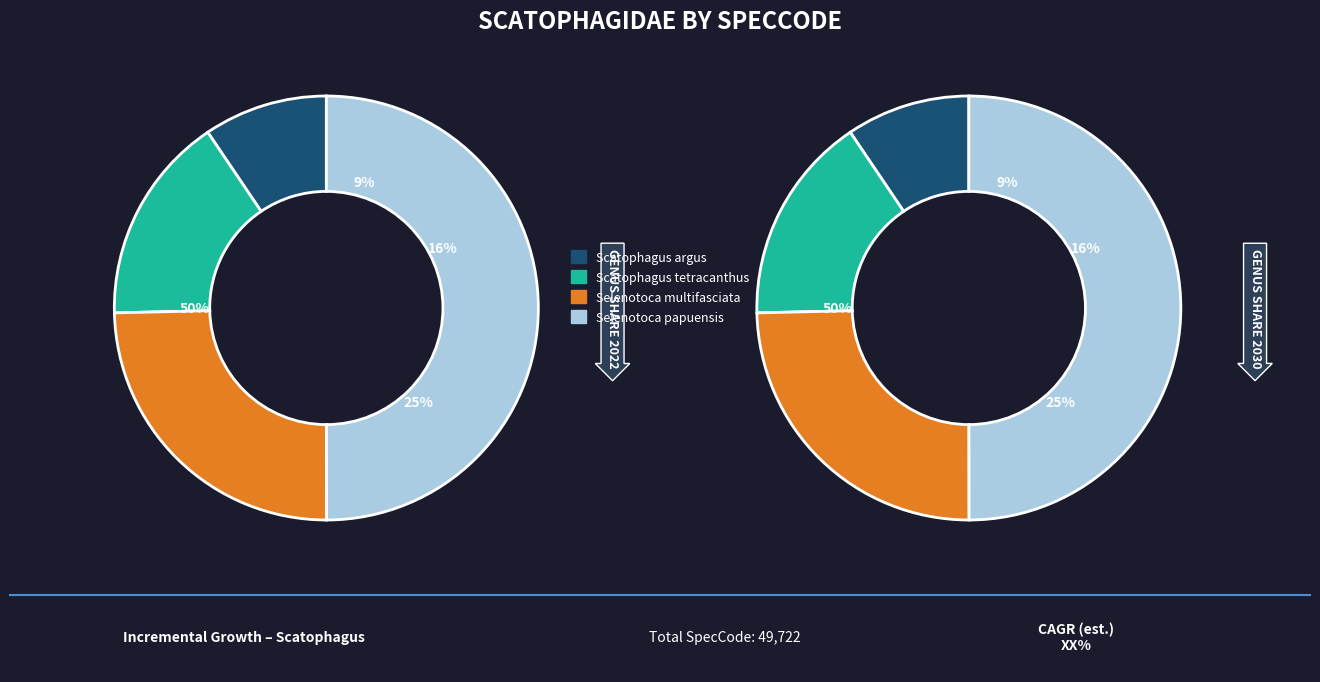

Count the number of slices in the pie.

4